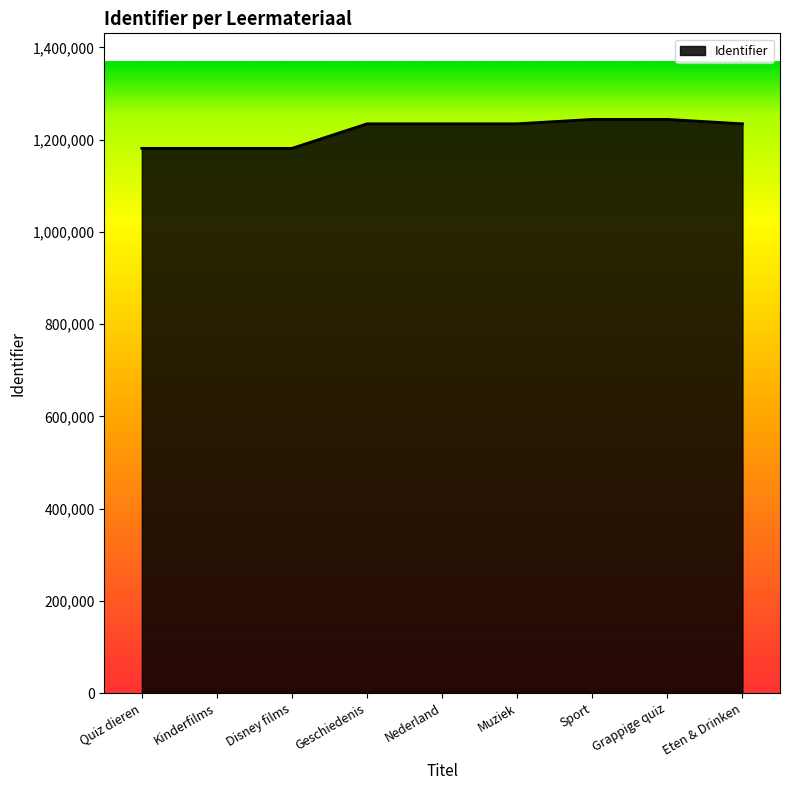

What is the average value?

1218686